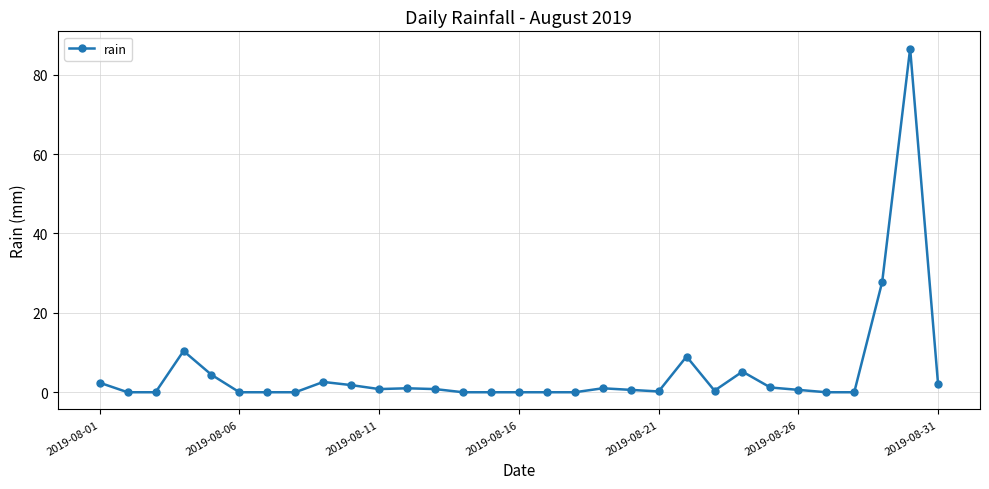

What is the difference between the second highest and minimum values?

27.8